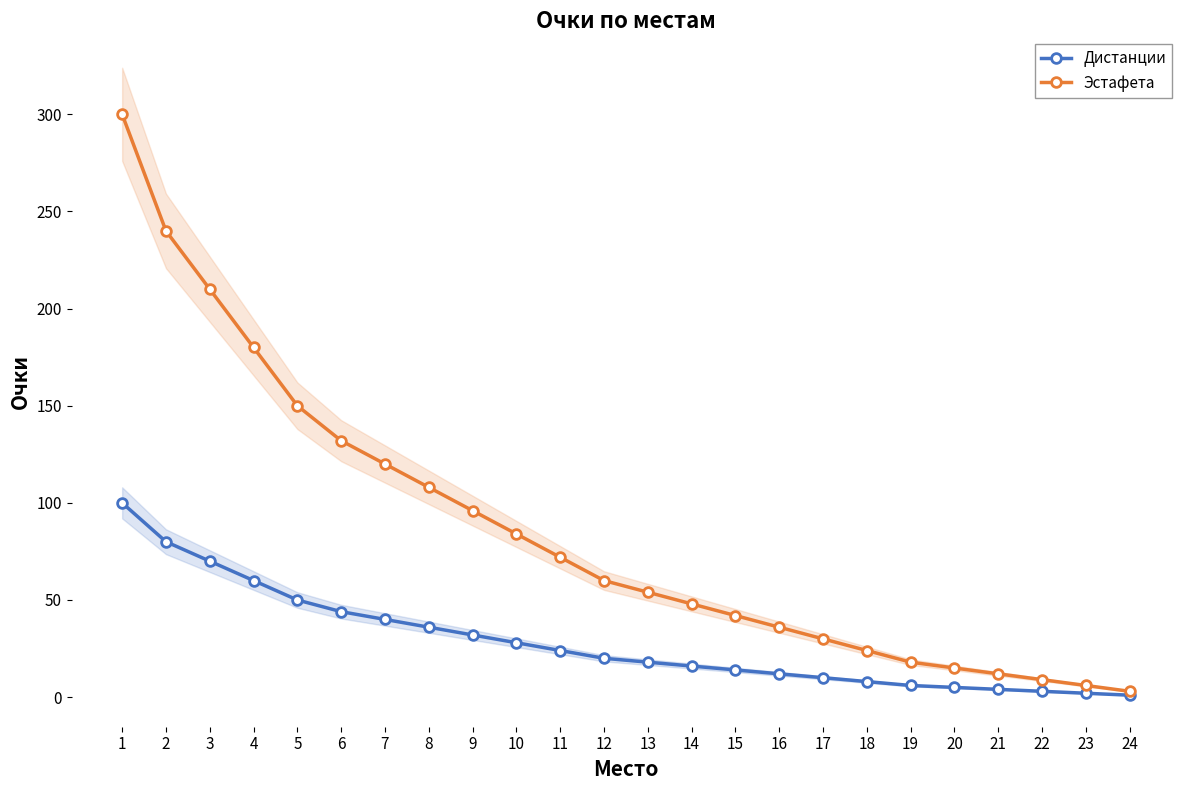

Which label corresponds to the largest value in the chart?

1